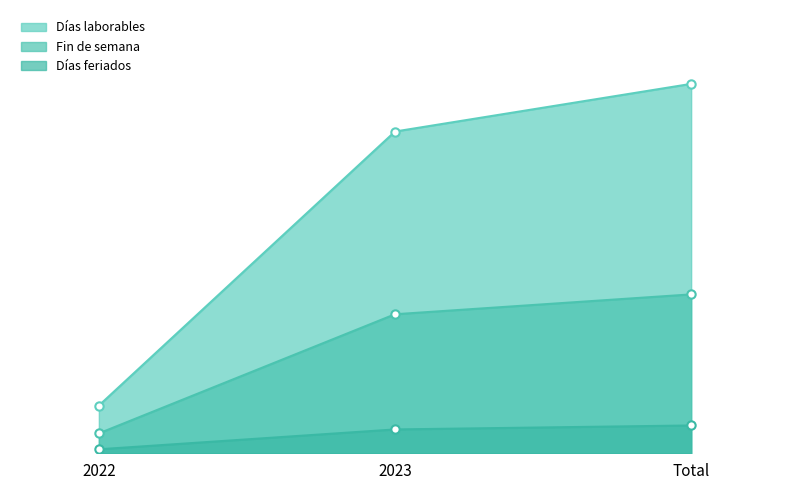

What is the sum of the Días feriados values at Total and 2022?

8